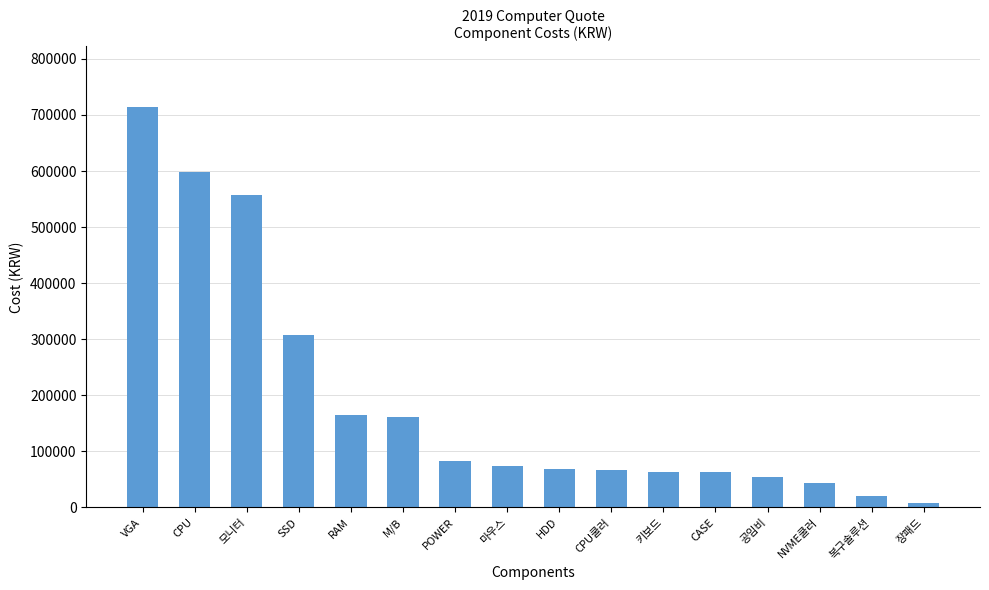

Approximately how many times larger is the value at RAM compared to 키보드?

2.6